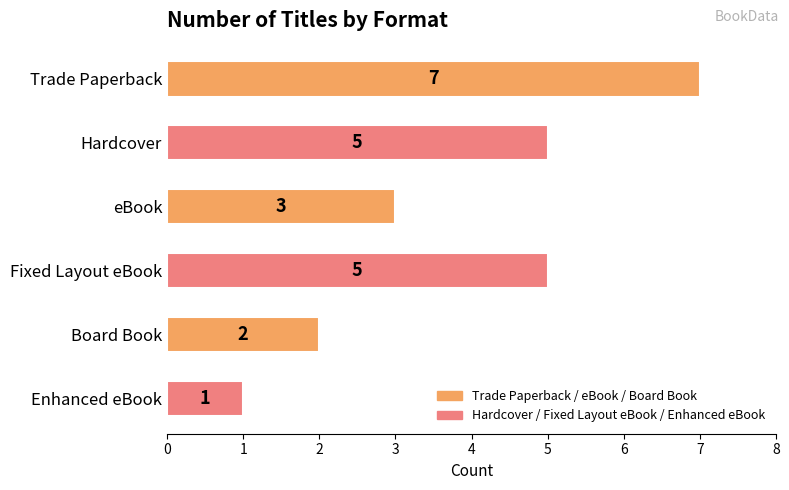

What position from the bottom is Fixed Layout eBook?

3